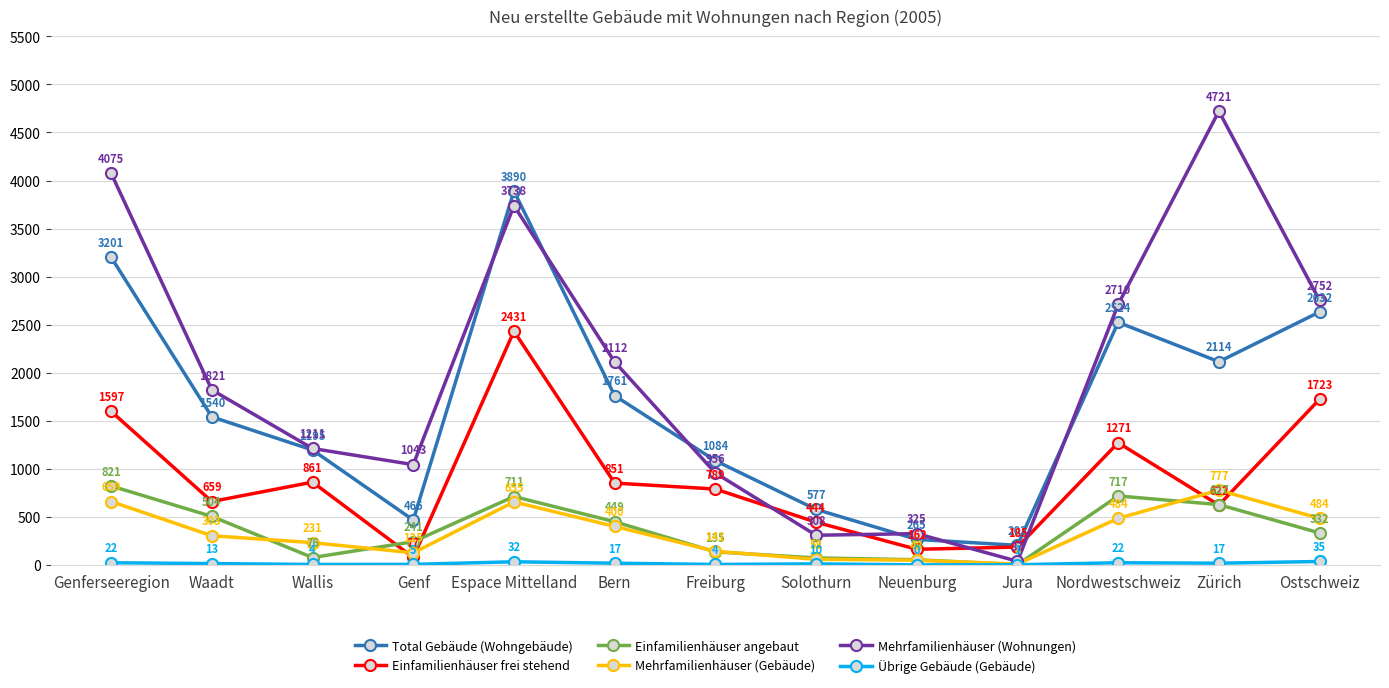

At which category does the chart reach its minimum across all series?

Neuenburg